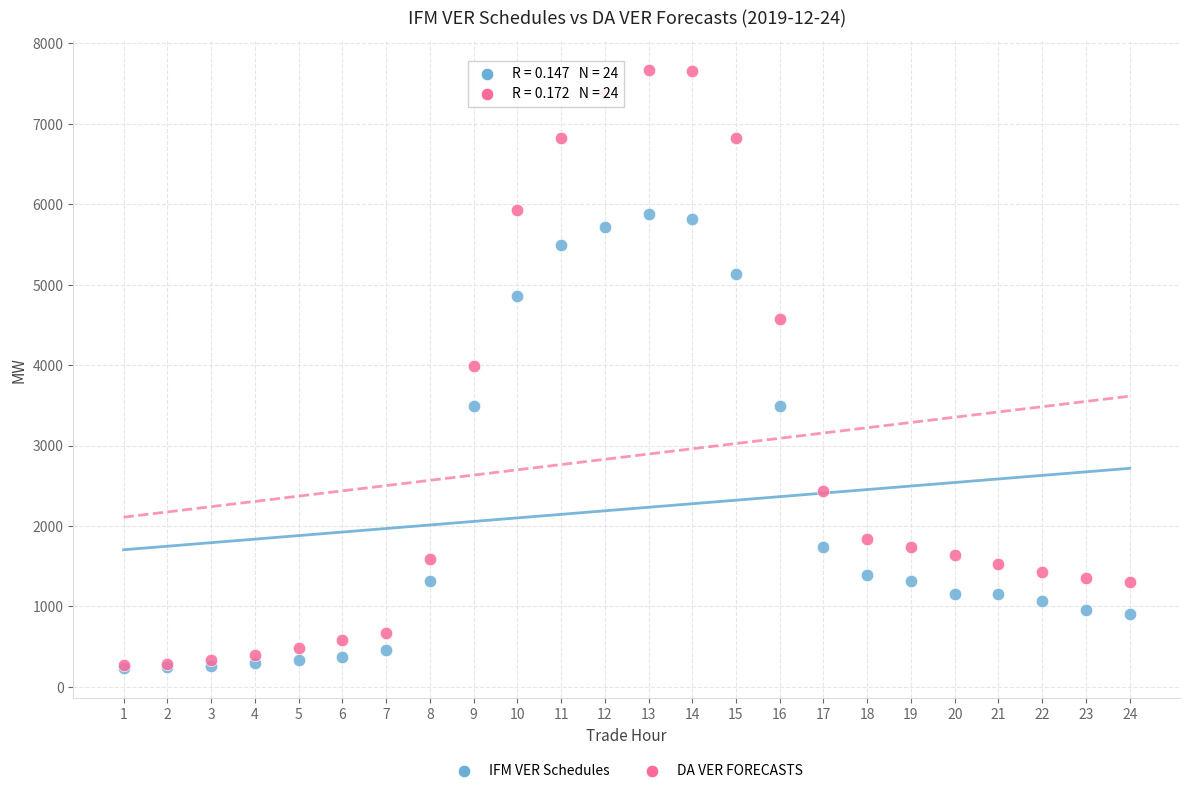

What are all the series names shown in the legend?

IFM VER Schedules, DA VER FORECASTS